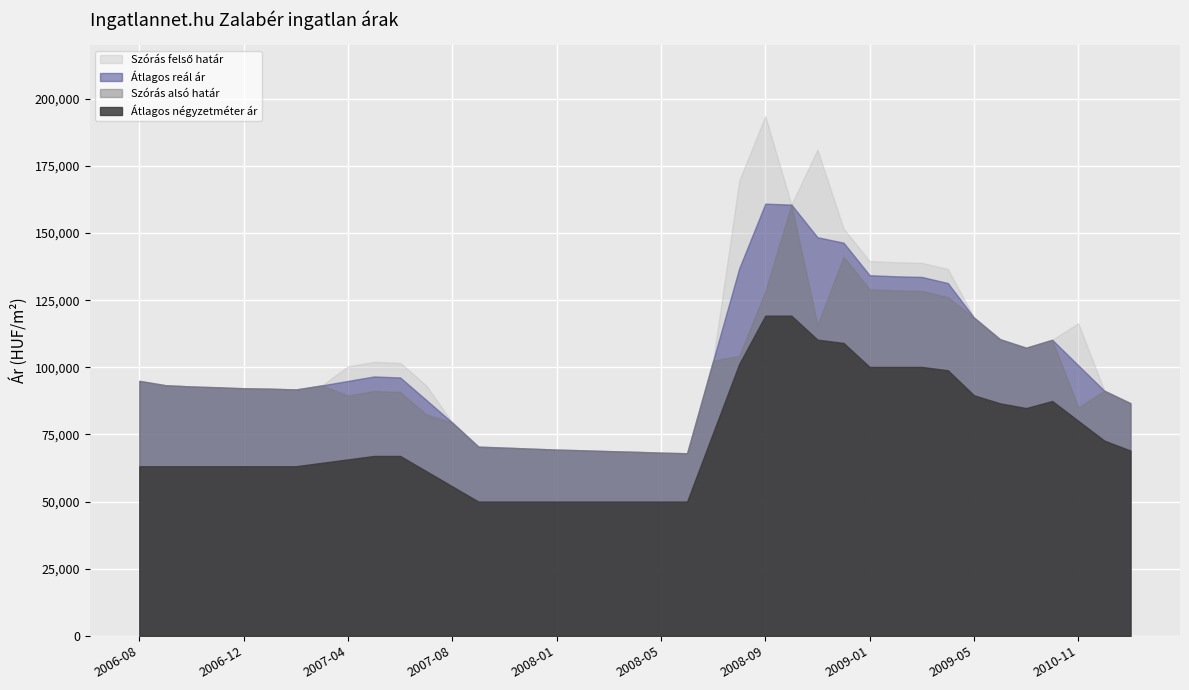

Reading left to right, list all the values displayed in this chart.

Átlagos négyzetméter ár: 63157	63157	63157	63157	63157	63157	63157	64436	65716	66995	66995	61330	55665	50000	50000	50000	50000	50000	50000	50000	50000	50000	75641	101282	119231	119231	110302	109066	100137	100137	100137	98901	89579	86584	84824	87458	80075	72692	69000
Szórás alsó határ: 94961	93343	92878	92570	92204	92052	91750	93271	89510	91169	90793	82428	79406	70462	70105	69729	69357	69097	68797	68541	68224	67993	102484	104253	128316	160608	115810	141180	129070	128664	128422	126138	118537	110477	107303	110257	85086	91278	86642
Szórás felső határ: 94961	93343	92878	92570	92204	92052	91750	93271	100364	102023	101647	93282	79406	70462	70105	69729	69357	69097	68797	68541	68224	67993	102484	169523	193586	160608	181080	151670	139560	139154	138912	136628	118537	110477	107303	110257	116410	91278	86642
Átlagos reál ár: 94961	93343	92878	92570	92204	92052	91750	93271	94937	96596	96220	87855	79406	70462	70105	69729	69357	69097	68797	68541	68224	67993	102484	136888	160951	160608	148445	146425	134315	133909	133667	131383	118537	110477	107303	110257	100748	91278	86642